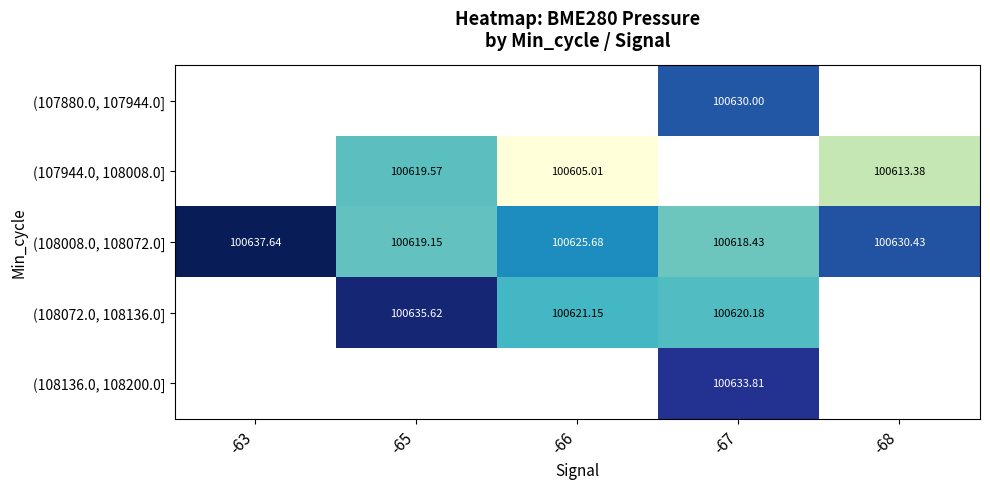

How many values in the (107944.0, 108008.0] series are below 100613?

1